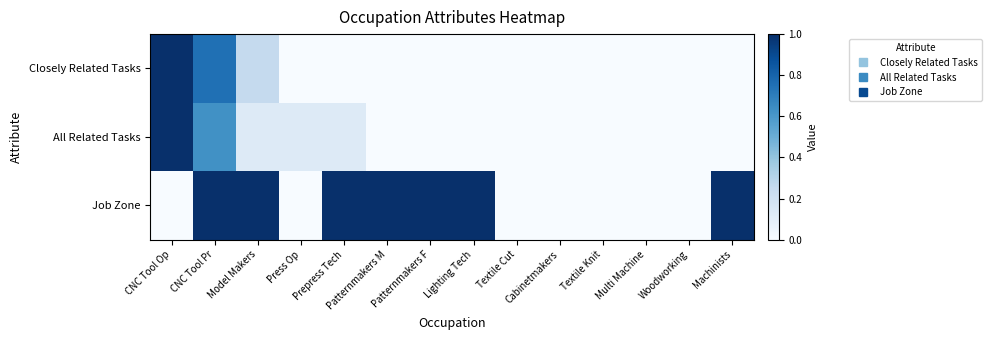

What is the difference between the highest and lowest values at Lighting Tech?

1.0